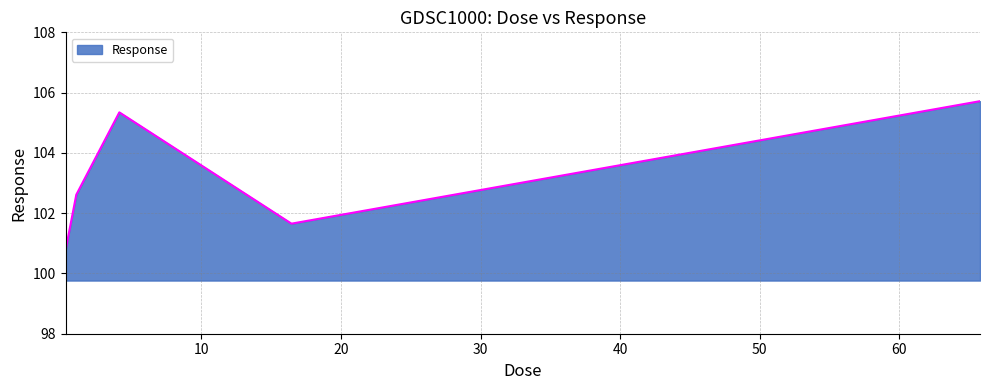

True or false: there are more than 2 points higher than both neighbors.

False